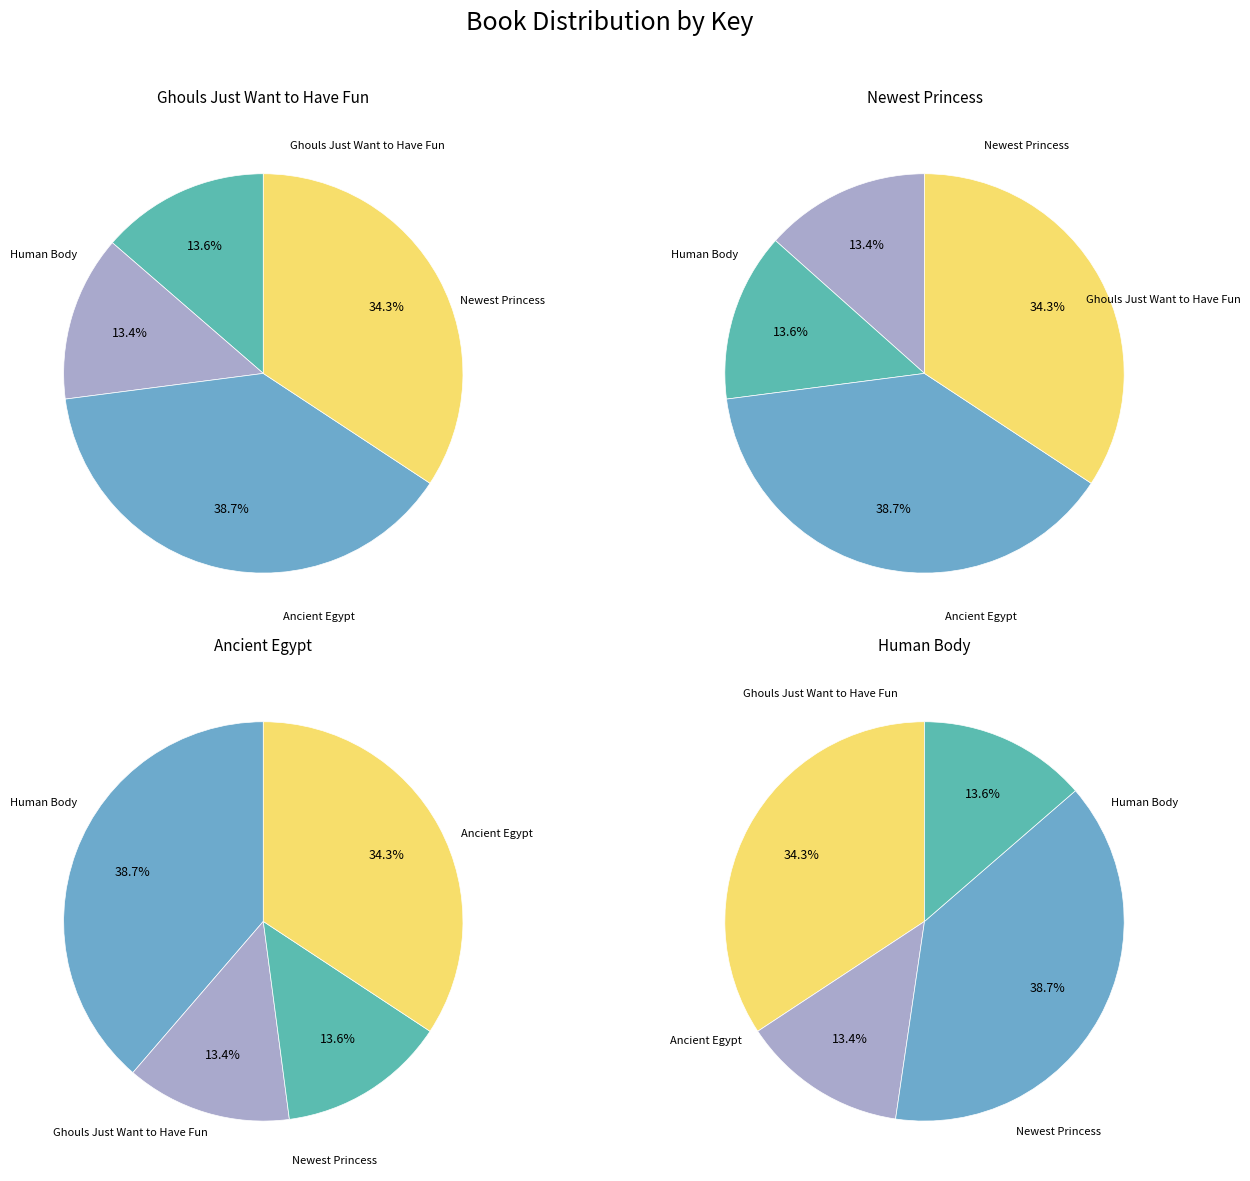

To the nearest percent, what is the average slice percentage?

25%